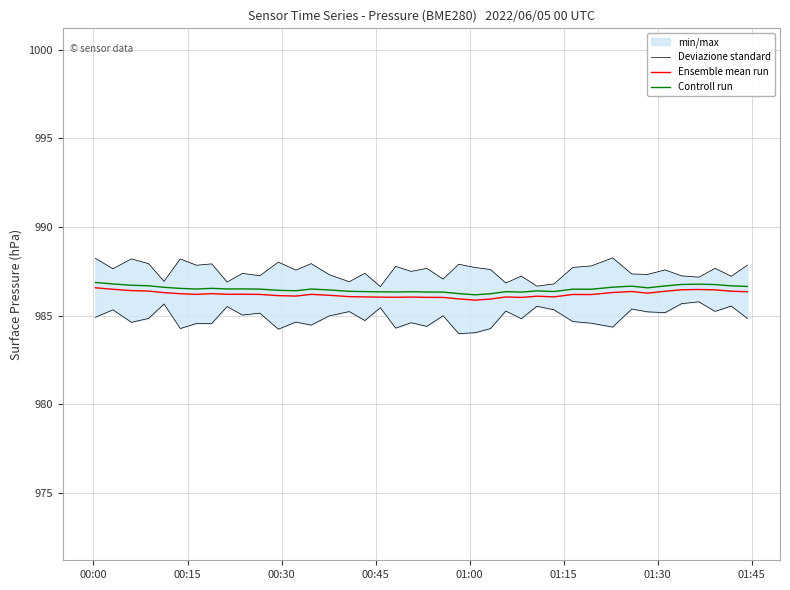

What is the greatest value displayed?

986.9